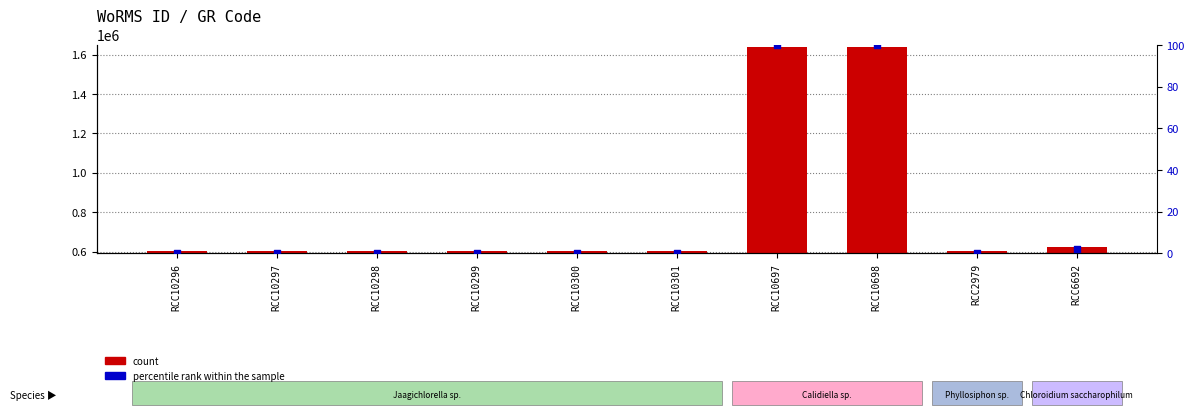

At which category is the sum across all series the highest?

RCC10697